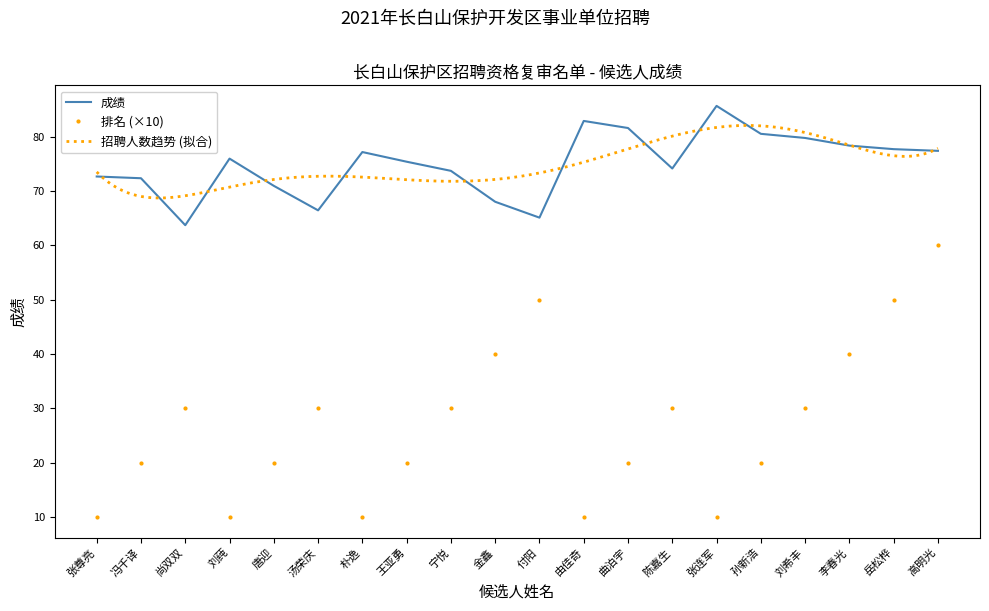

How many data points does each series have?

20